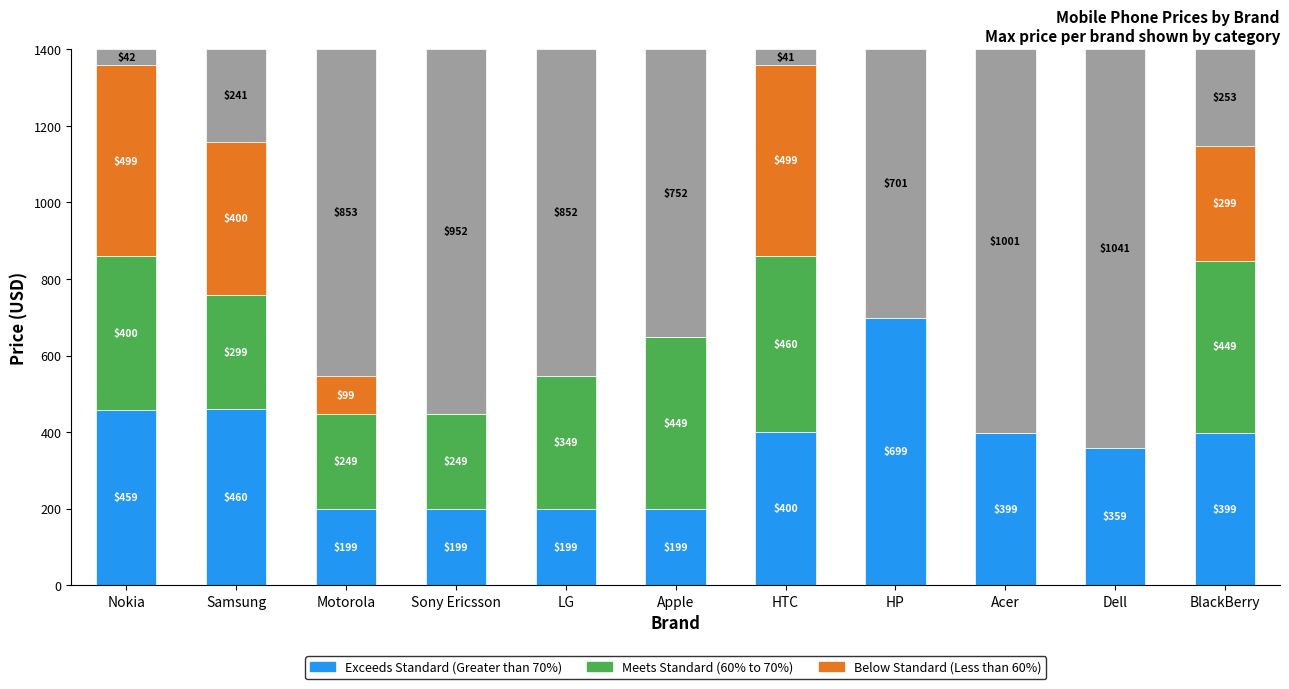

Between LG and HP, which series saw the biggest shift?

Exceeds Standard (Greater than 70%)